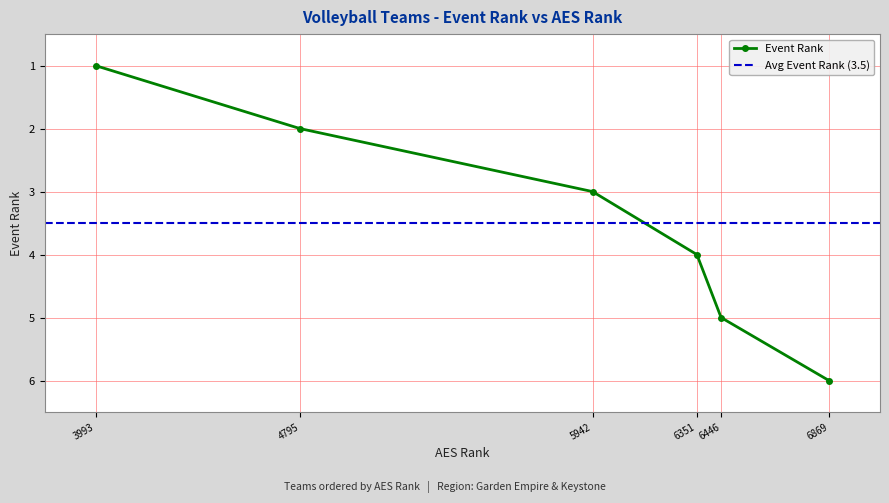

True or false: Event Rank has more than 0 points higher than both neighbors.

False